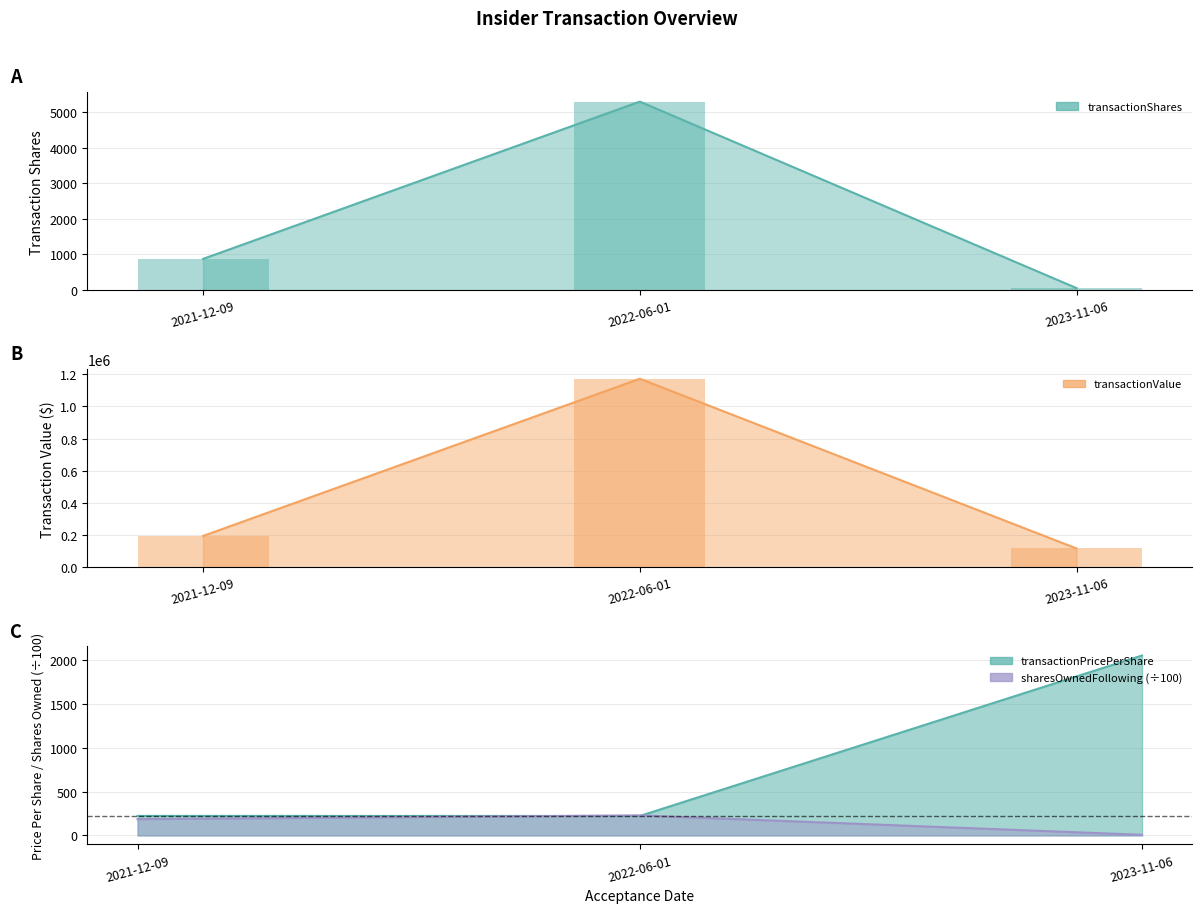

Where does the transactionPricePerShare series first go above 222?

2021-12-09